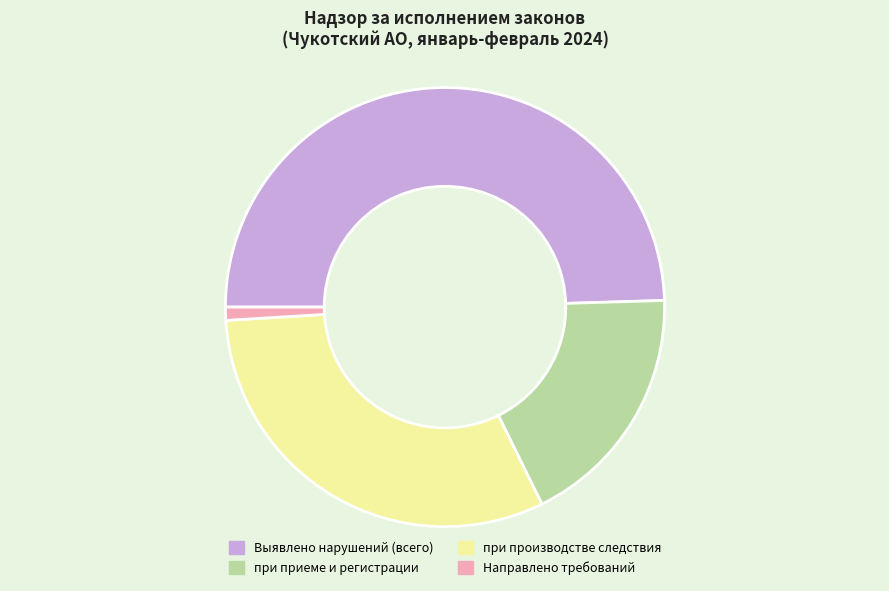

How many segments does this pie chart have?

4